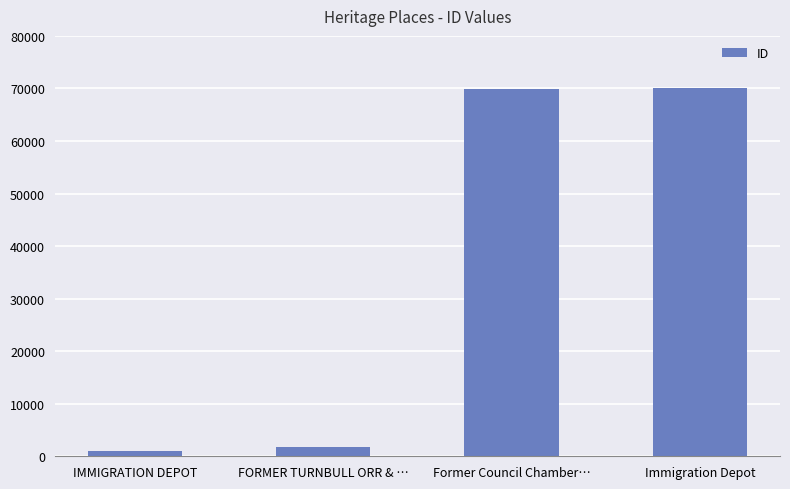

The value at Immigration Depot is 70022. True or false?

True